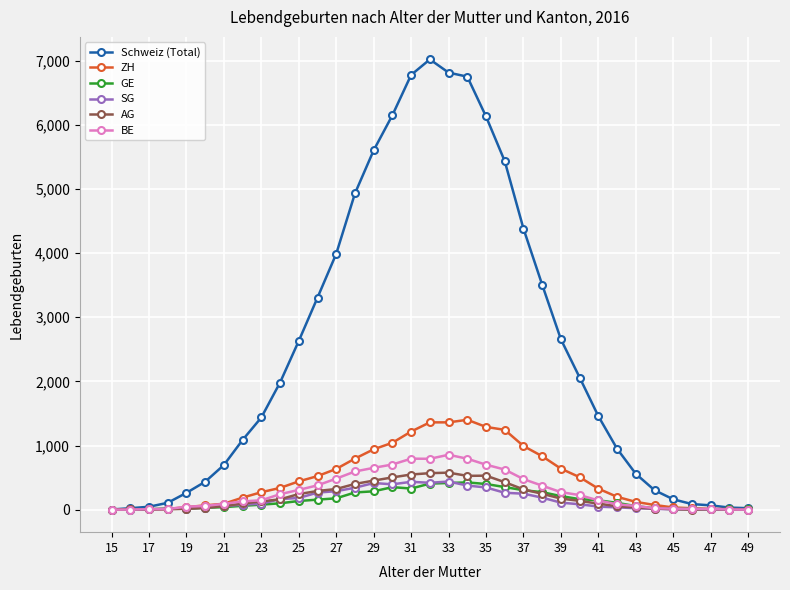

Which series has the widest spread of values?

Schweiz (Total)